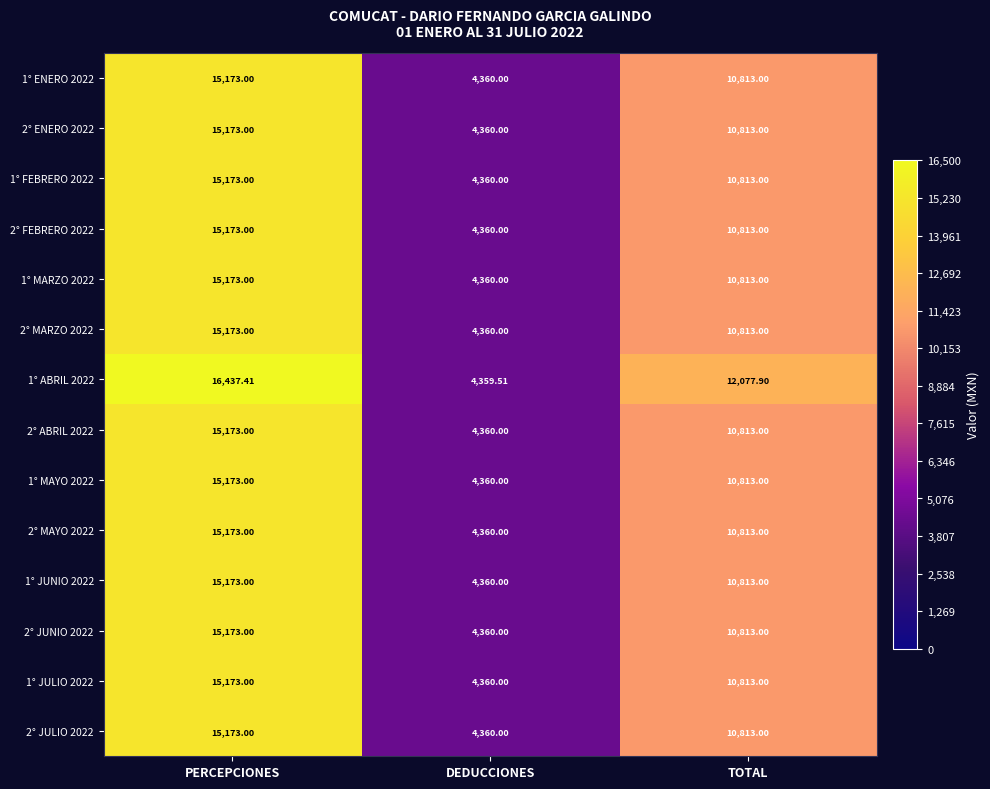

Where does the 1° JULIO 2022 series first go above 10813?

PERCEPCIONES